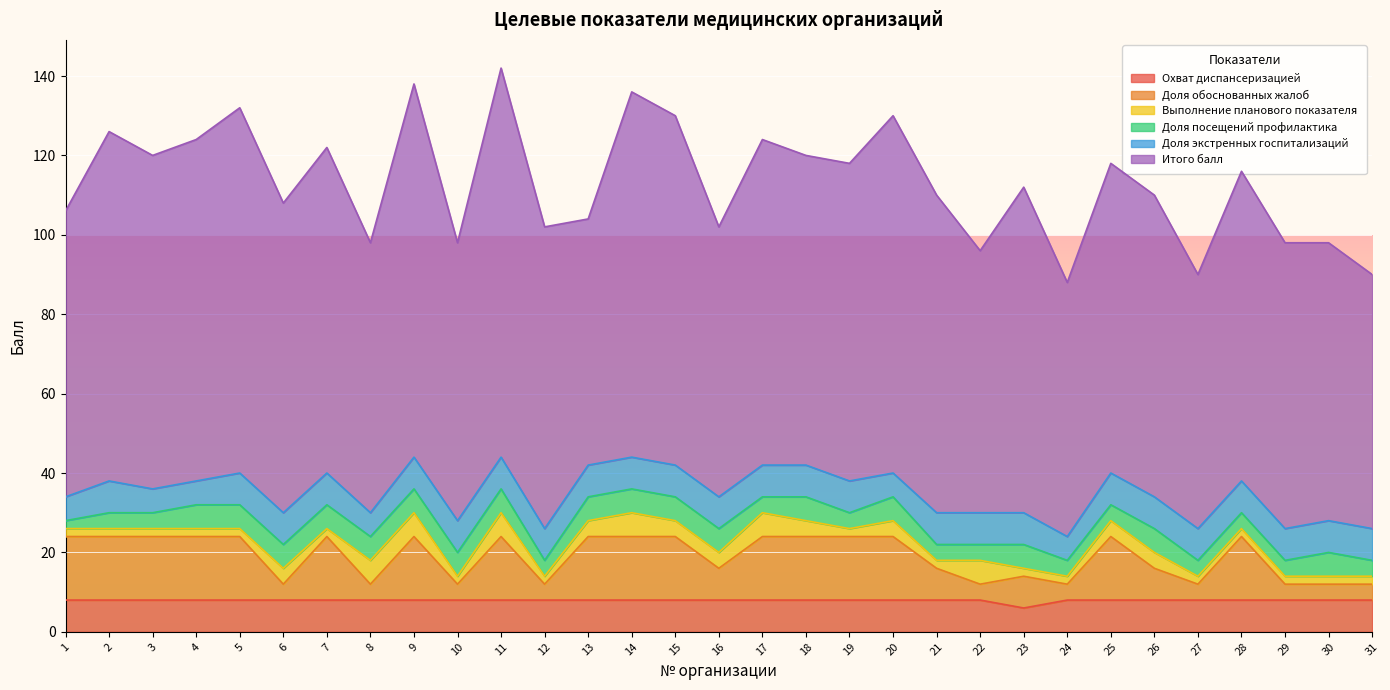

Is the value of Доля экстренных госпитализаций at 30 greater than the value of Доля обоснованных жалоб at 17?

No